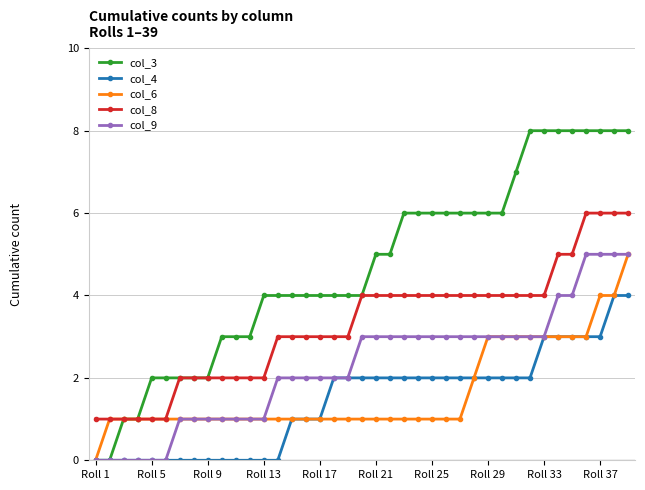

True or false: col_4 and col_8 intersect in this chart.

False